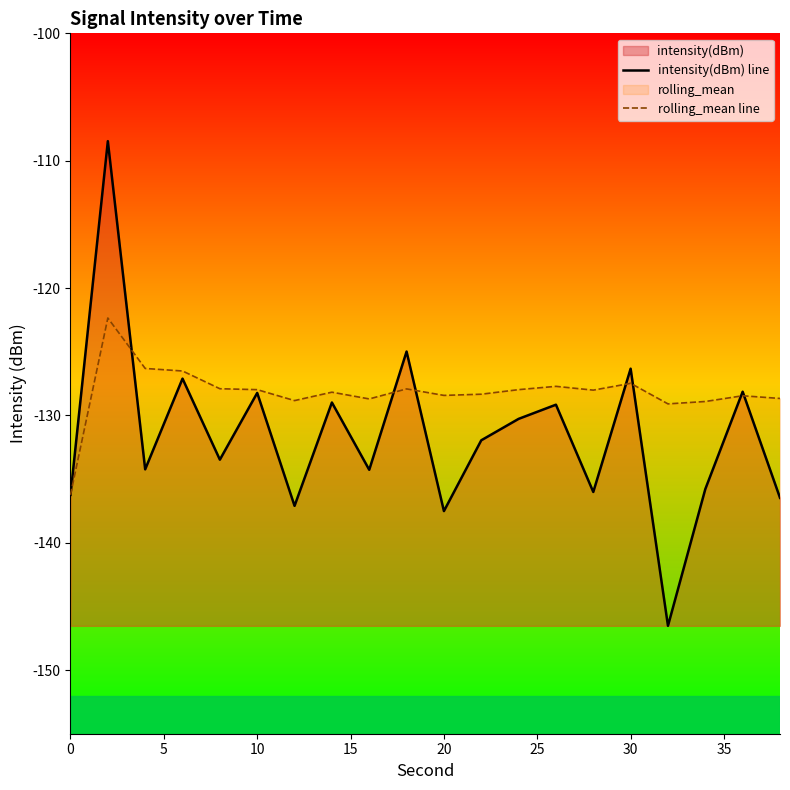

What is the spread (max minus min) of values at 30?

1.1